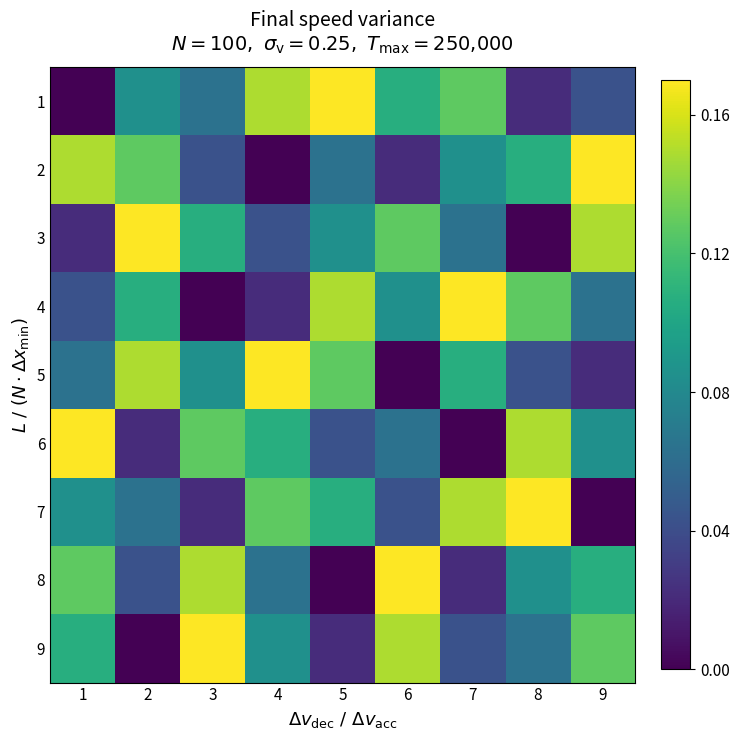

What is the total value across all series at 7?

0.8